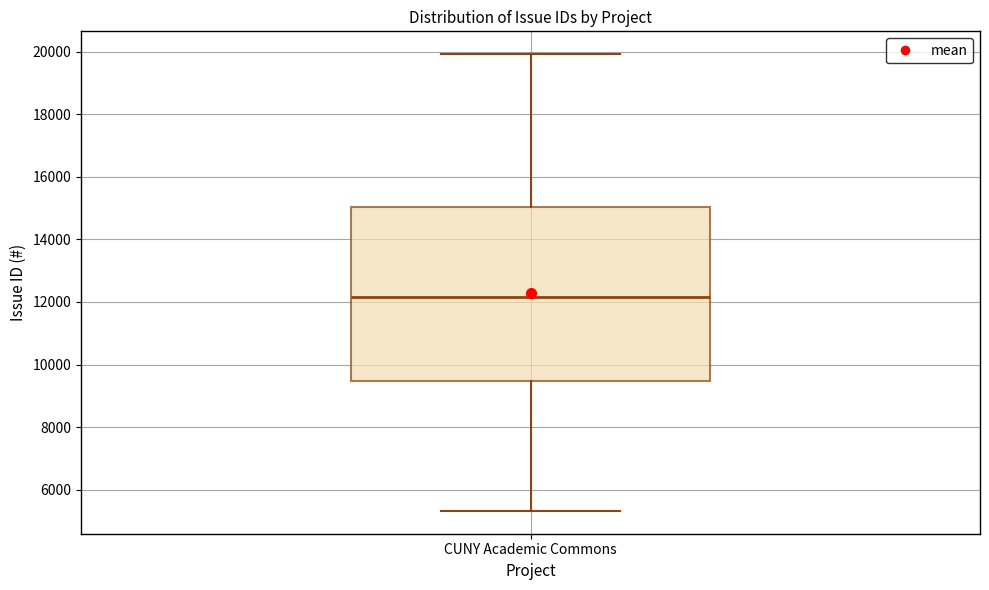

Transcribe this box plot: give where the median line is, the range the box spans, and where the two whiskers end, as read against the y-axis. The values are not printed on the chart, so give them approximately, as read against the axis.

median 12200, box 9400 to 15000, whiskers 5400 to 20000